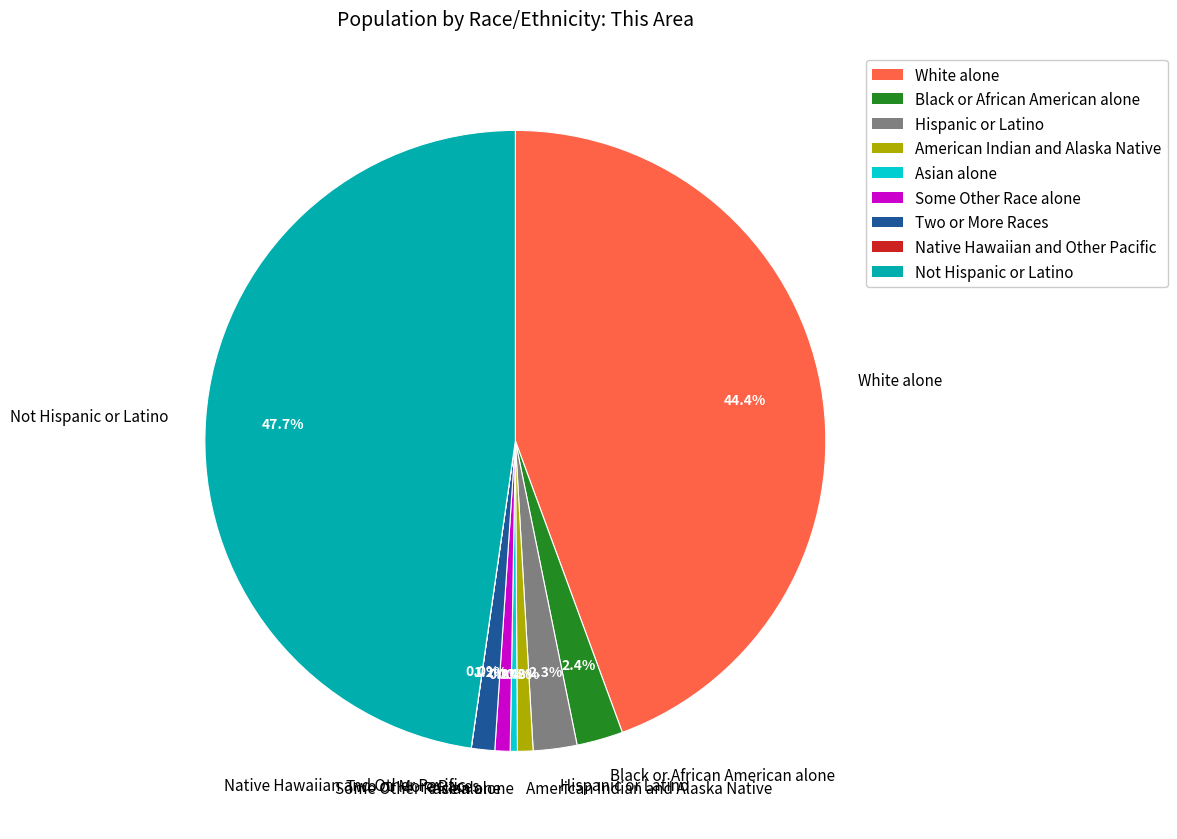

To the nearest percent, what portion does White alone represent?

44%